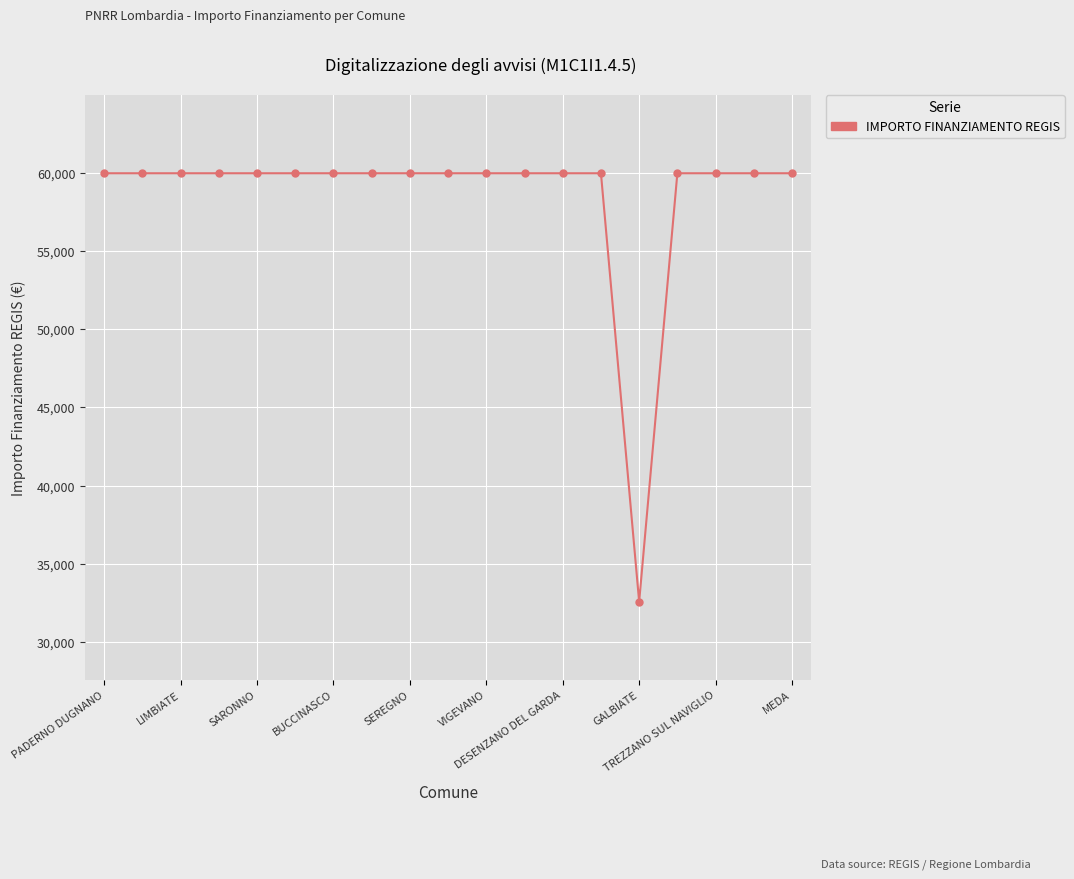

What is the smallest value displayed?

32589